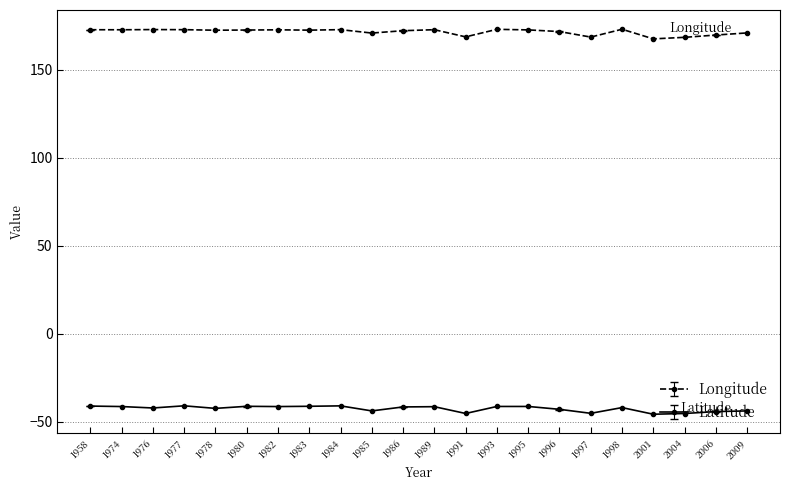

What is the difference between the second highest and minimum values in the Longitude series?

5.4